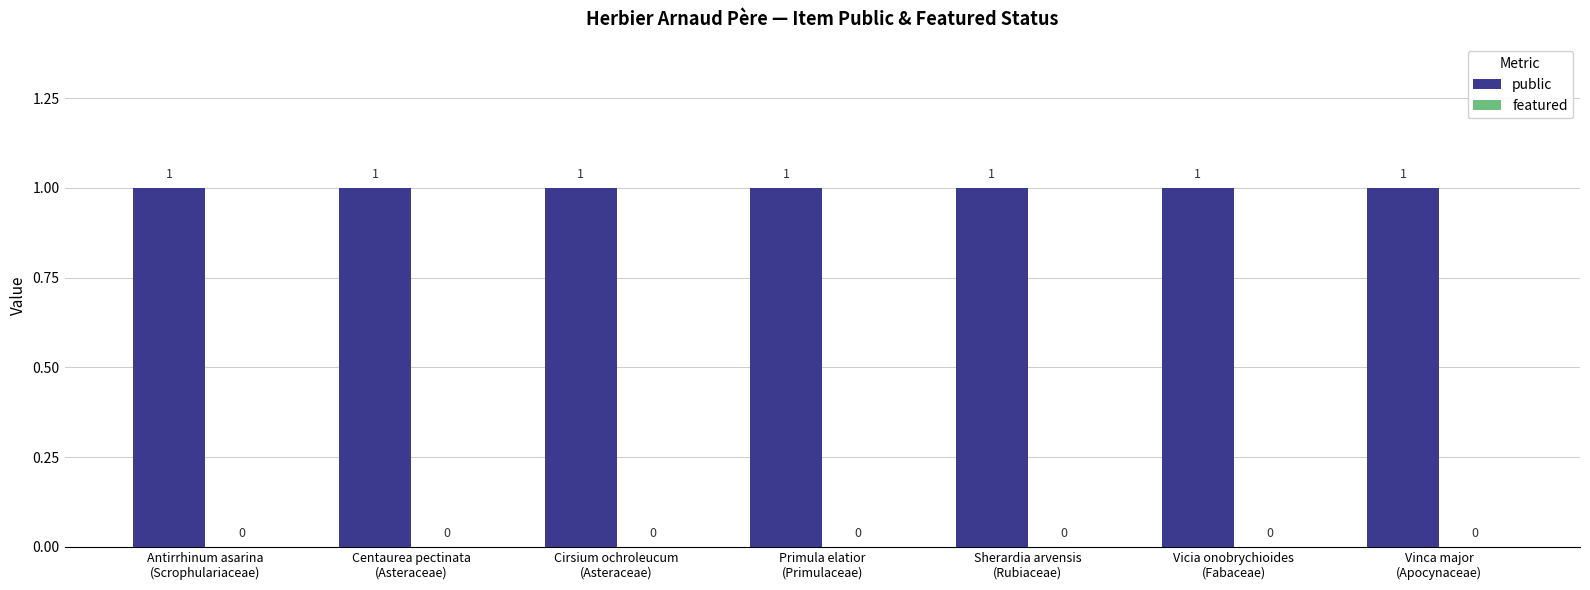

Reading left to right, list all the values displayed in this chart.

public: Antirrhinum asarina
(Scrophulariaceae)=1	Centaurea pectinata
(Asteraceae)=1	Cirsium ochroleucum
(Asteraceae)=1	Primula elatior
(Primulaceae)=1	Sherardia arvensis
(Rubiaceae)=1	Vicia onobrychioides
(Fabaceae)=1	Vinca major
(Apocynaceae)=1
featured: Antirrhinum asarina
(Scrophulariaceae)=0	Centaurea pectinata
(Asteraceae)=0	Cirsium ochroleucum
(Asteraceae)=0	Primula elatior
(Primulaceae)=0	Sherardia arvensis
(Rubiaceae)=0	Vicia onobrychioides
(Fabaceae)=0	Vinca major
(Apocynaceae)=0